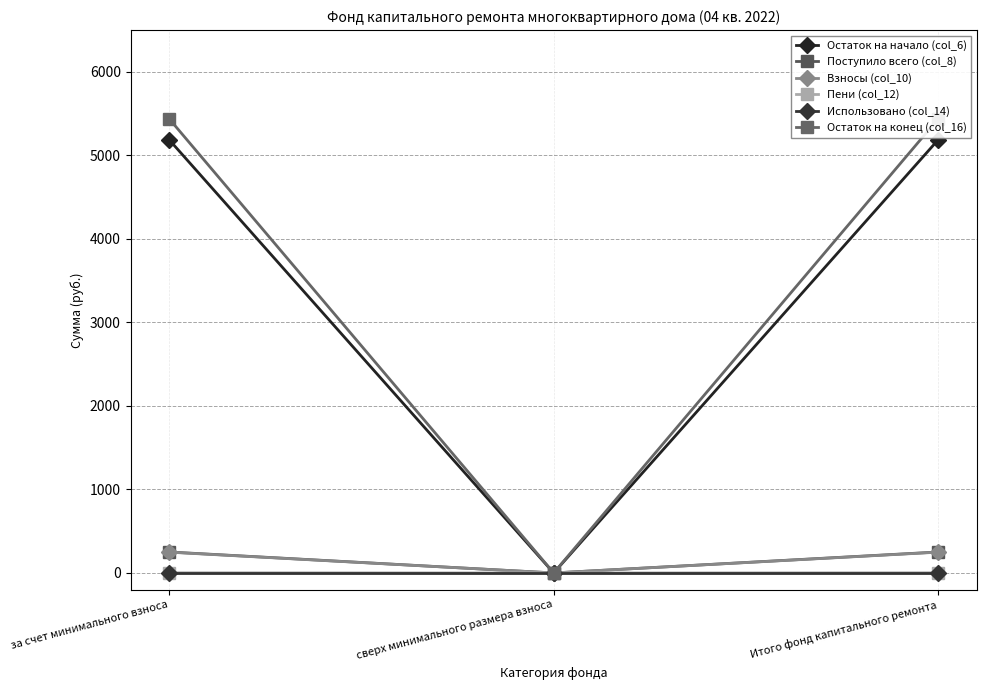

What is the sum of the Пени (col_12) values at сверх минимального размера взноса and Итого фонд капитального ремонта?

2.2